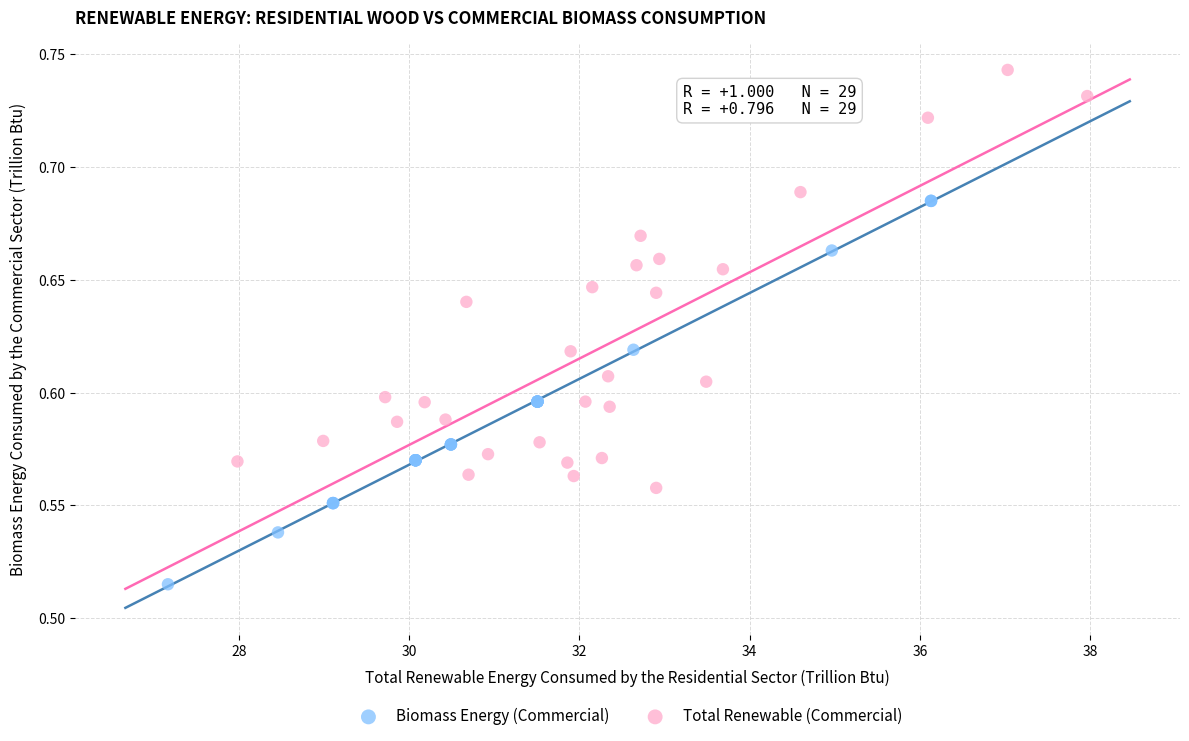

Which series contains the highest Y value?

Total Renewable (Commercial)